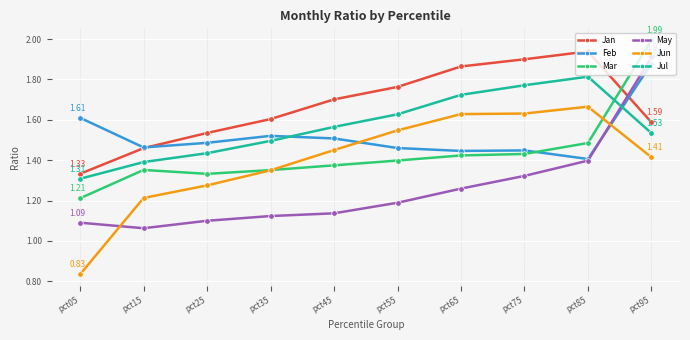

True or false: Jan has more than 1 points higher than both neighbors.

False